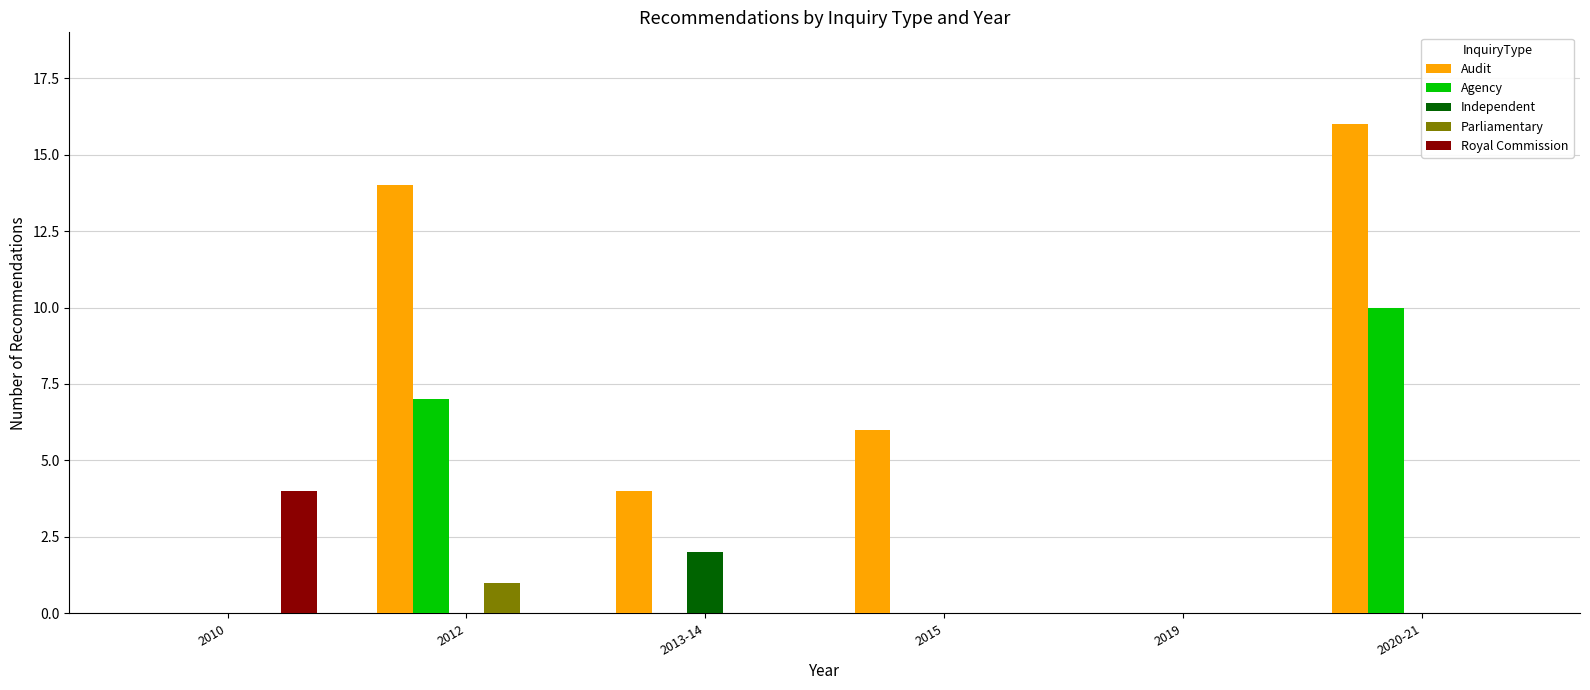

Which series has the largest total across all categories?

Audit